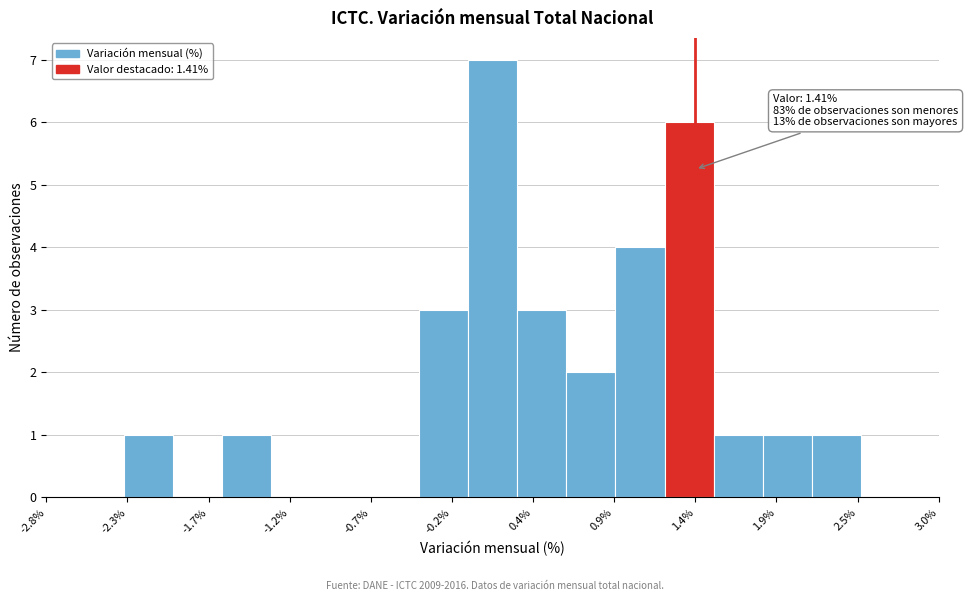

Read against the x-axis, roughly where is the centre of the tallest bar?

0.1